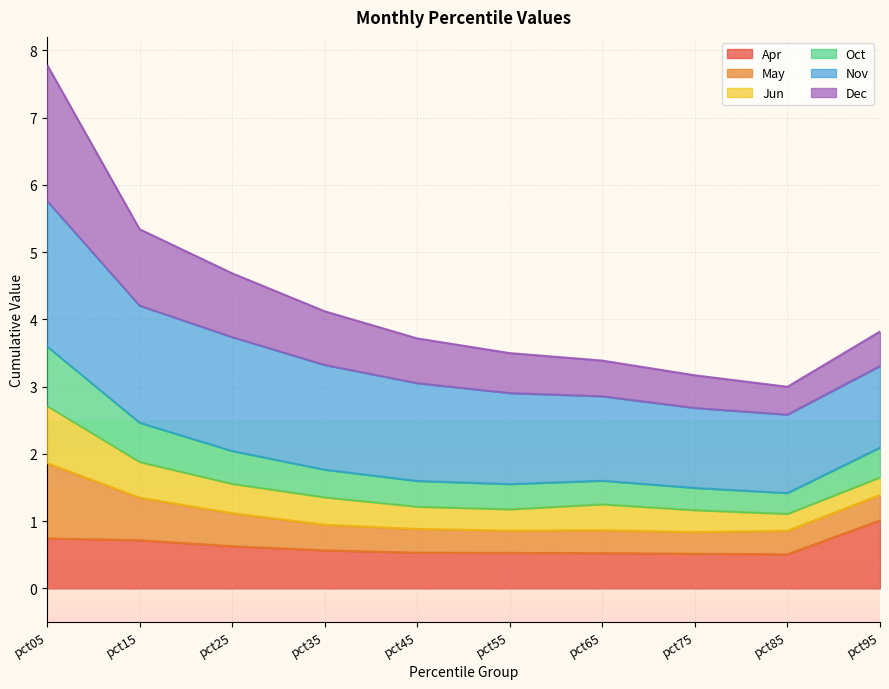

At which label does Apr reach its peak?

pct95